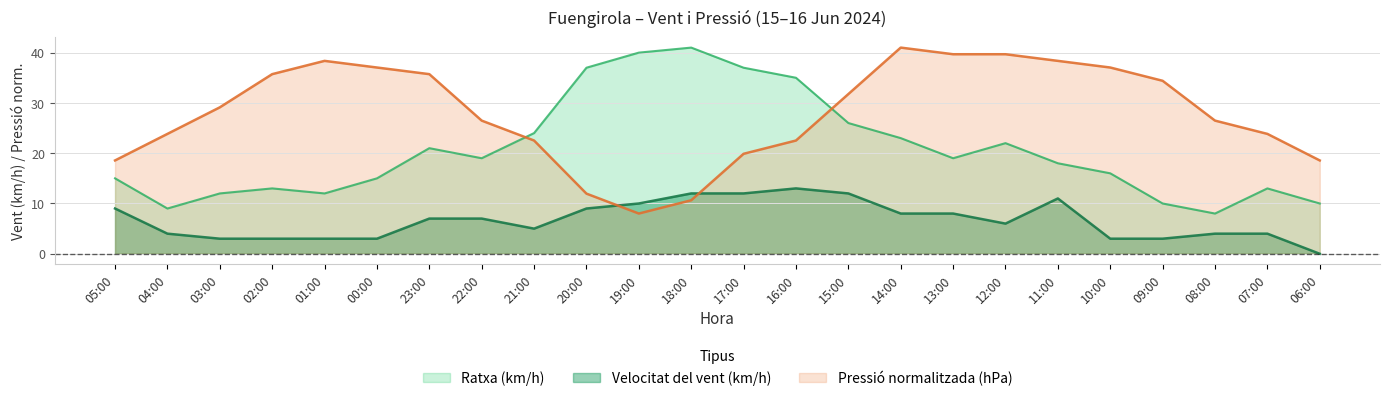

At which category is the sum across all series the highest?

14:00